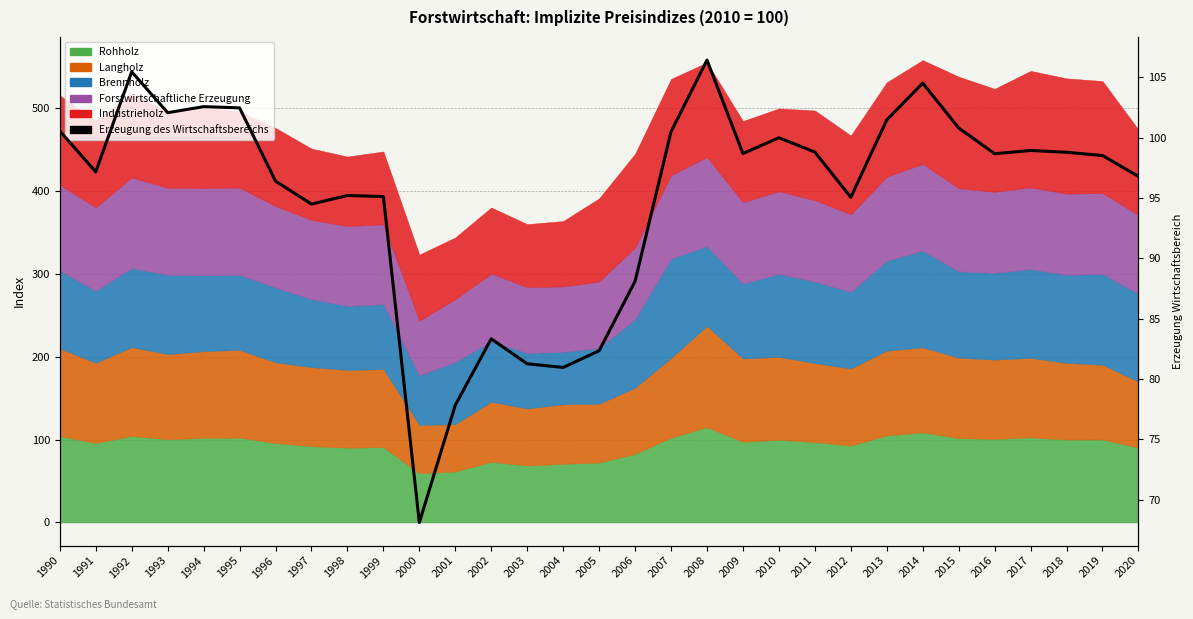

Where is the first local minimum?

1991